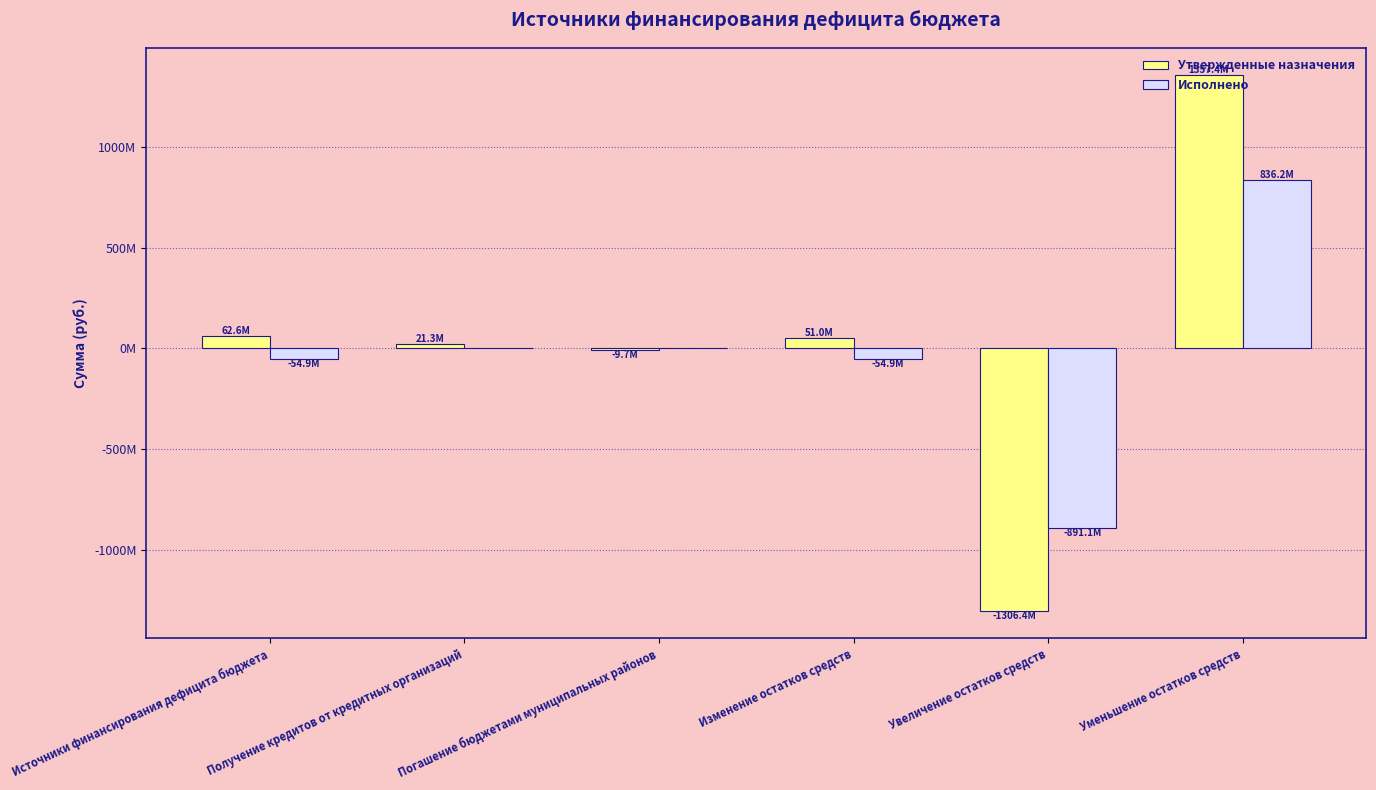

What is the maximum value for Исполнено?

836245149.6